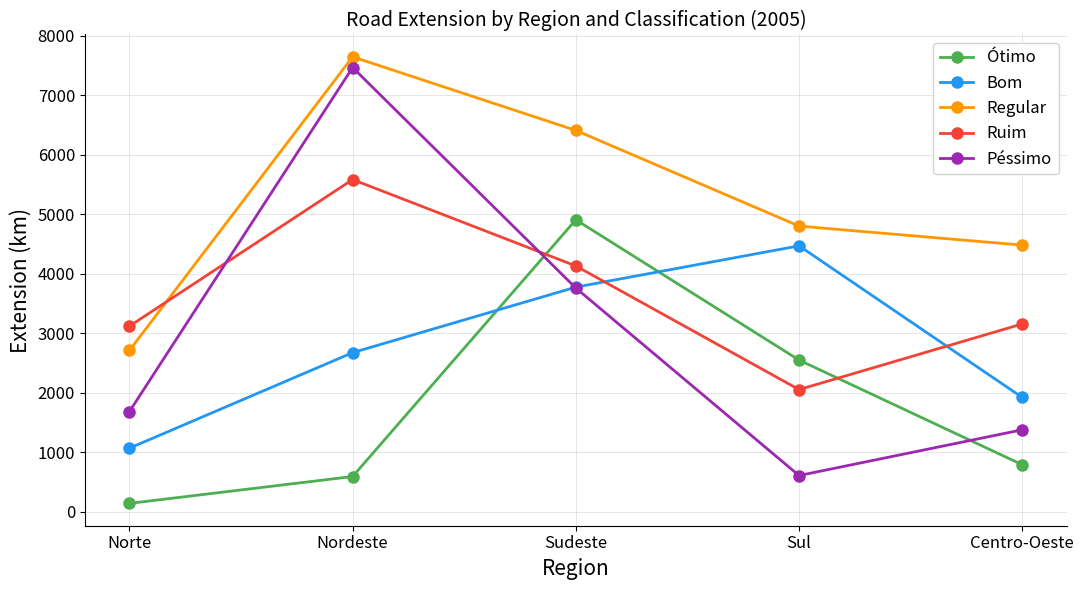

How many interior local peaks does the Ruim series have?

1